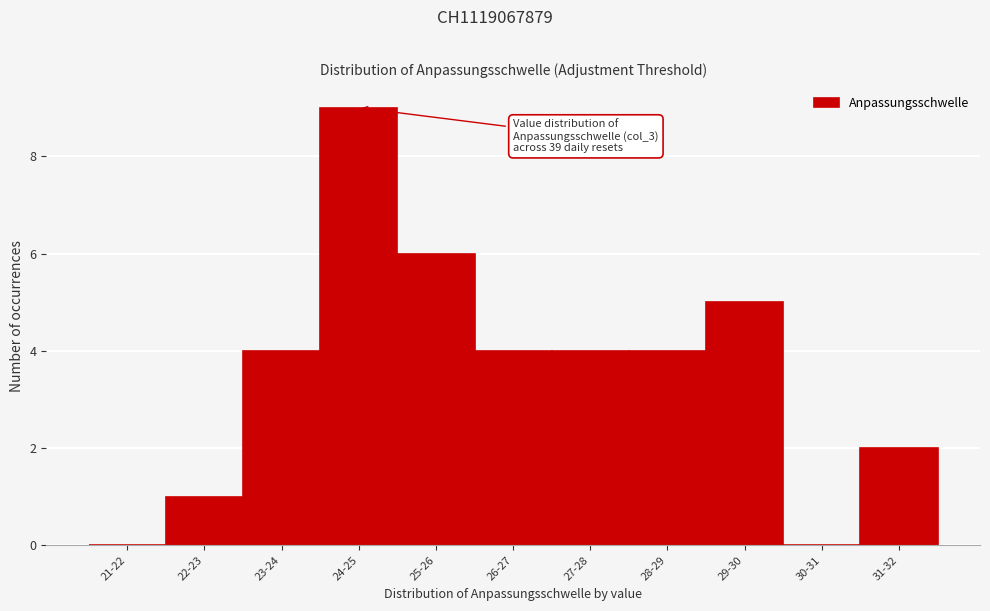

Reading right to left, list all the values displayed in this chart.

31-32=2	30-31=0	29-30=5	28-29=4	27-28=4	26-27=4	25-26=6	24-25=9	23-24=4	22-23=1	21-22=0